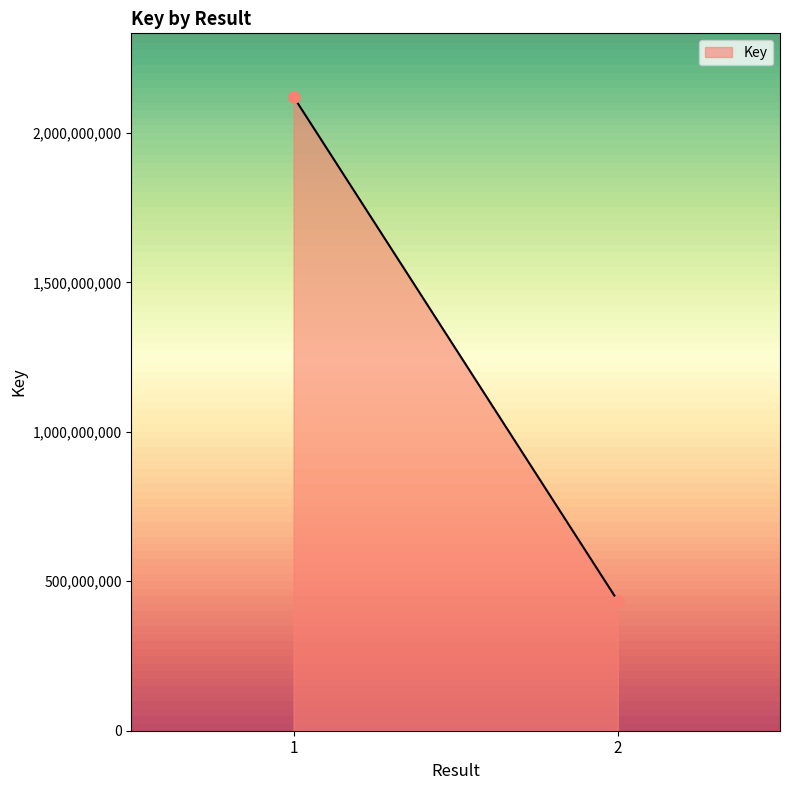

List the labels in order of value, smallest first.

2, 1